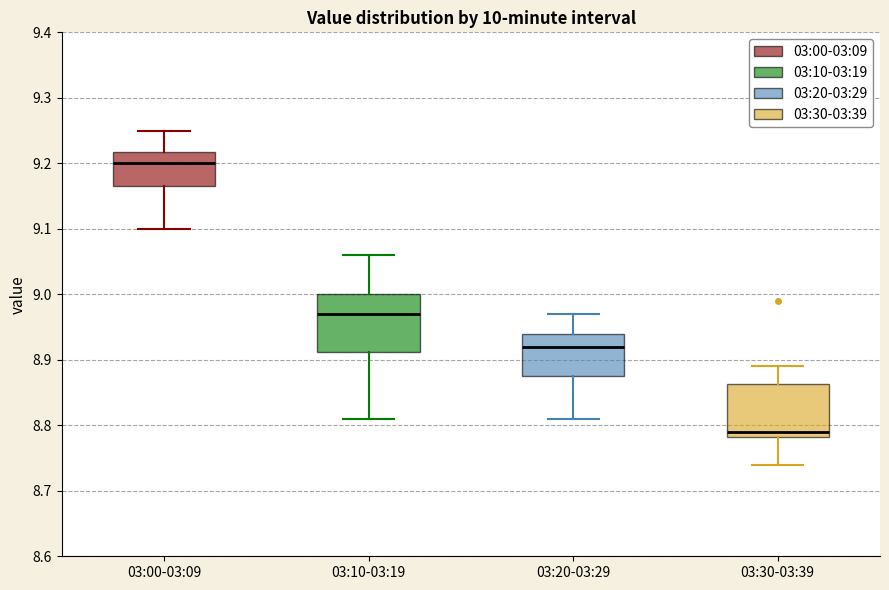

Where does the lower whisker of the box for 03:20-03:29 end on the y-axis? The values are not printed on the chart, so give them approximately, as read against the axis.

8.81